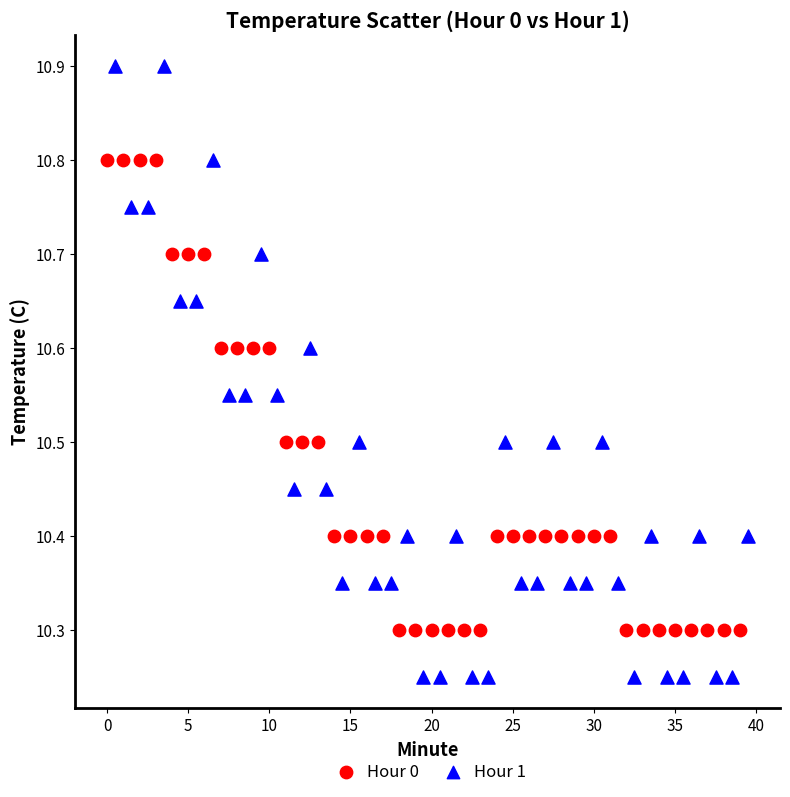

Which series contains the lowest Y value?

Hour 1